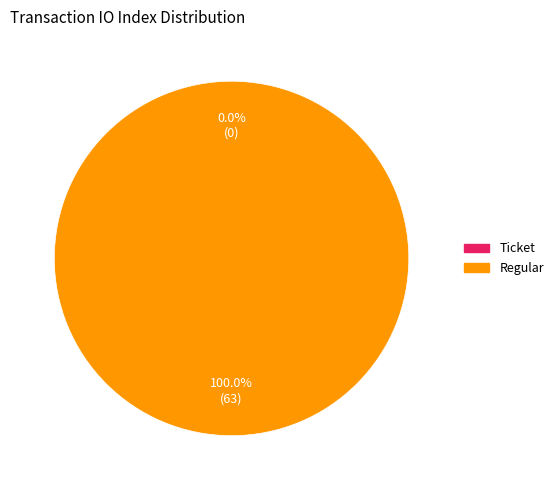

To the nearest percent, what percentage of the pie is tx_index_63?

100%